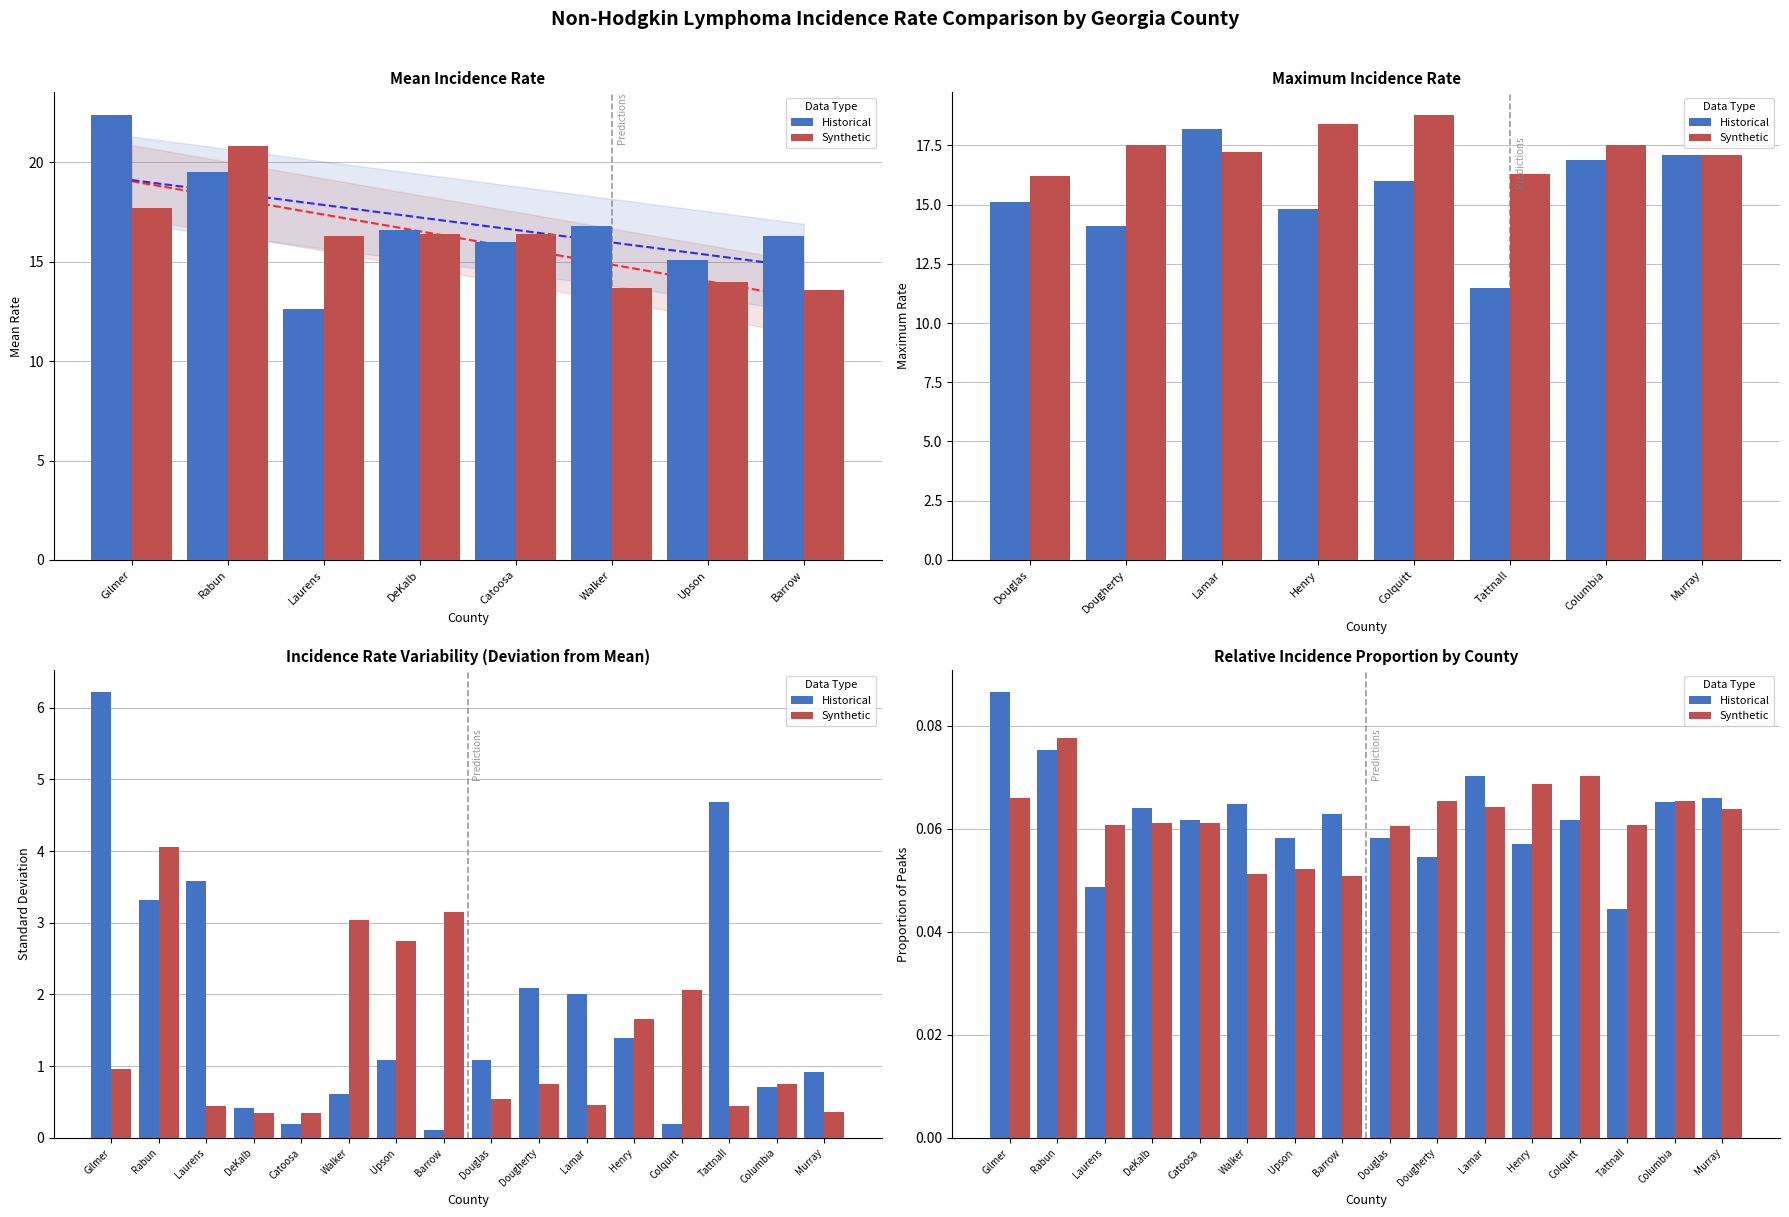

Read the Synthetic value at Laurens.

0.1